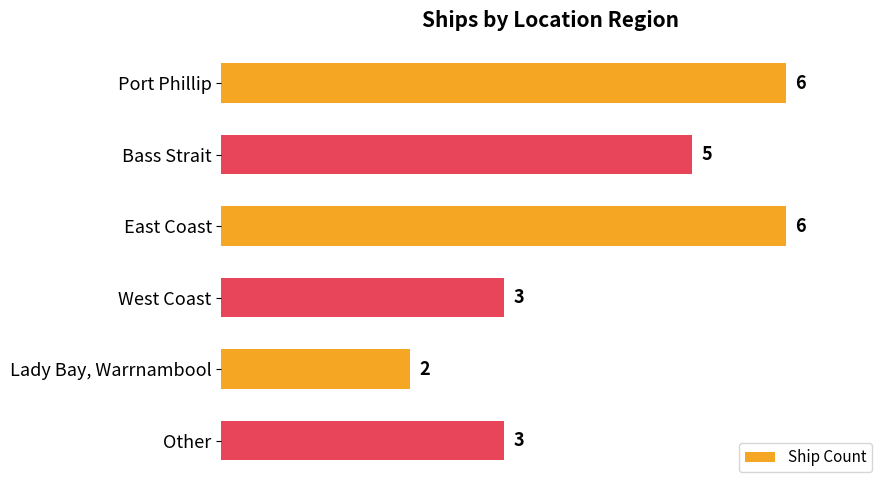

Count the number of categories in the chart.

6